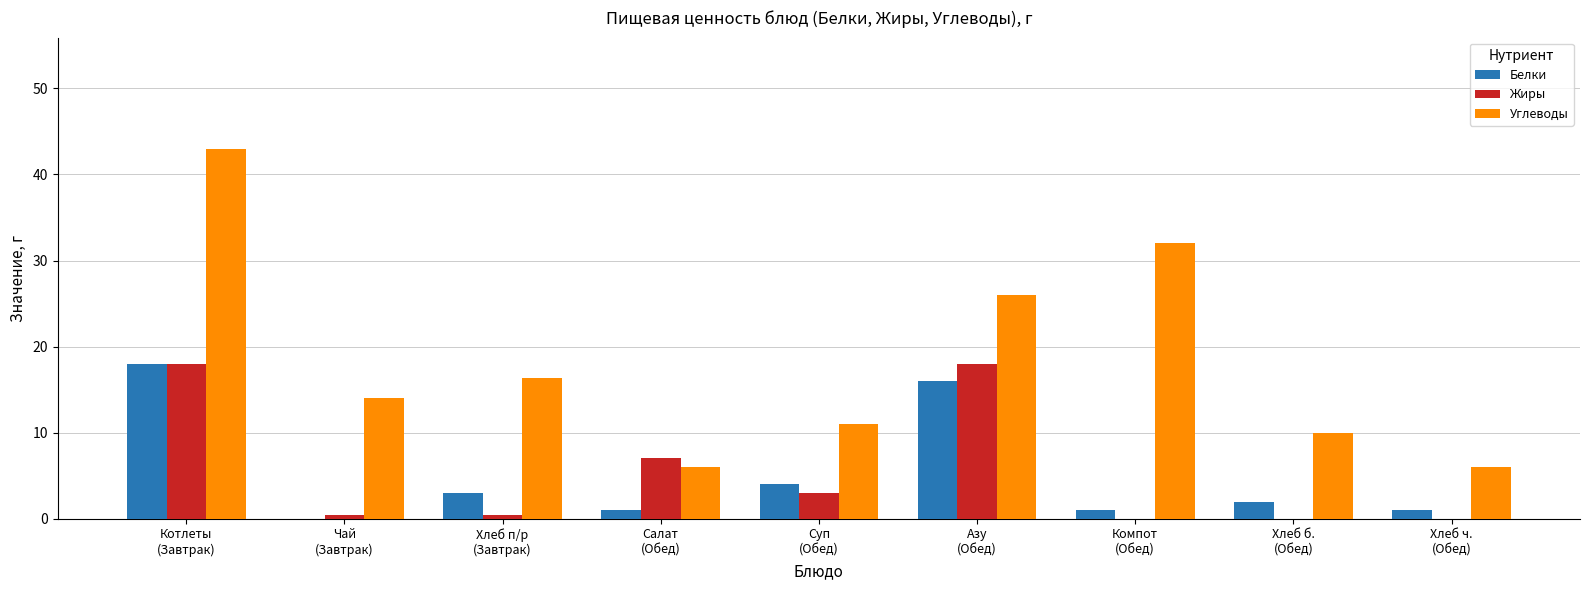

What is the greatest value displayed?

43.0